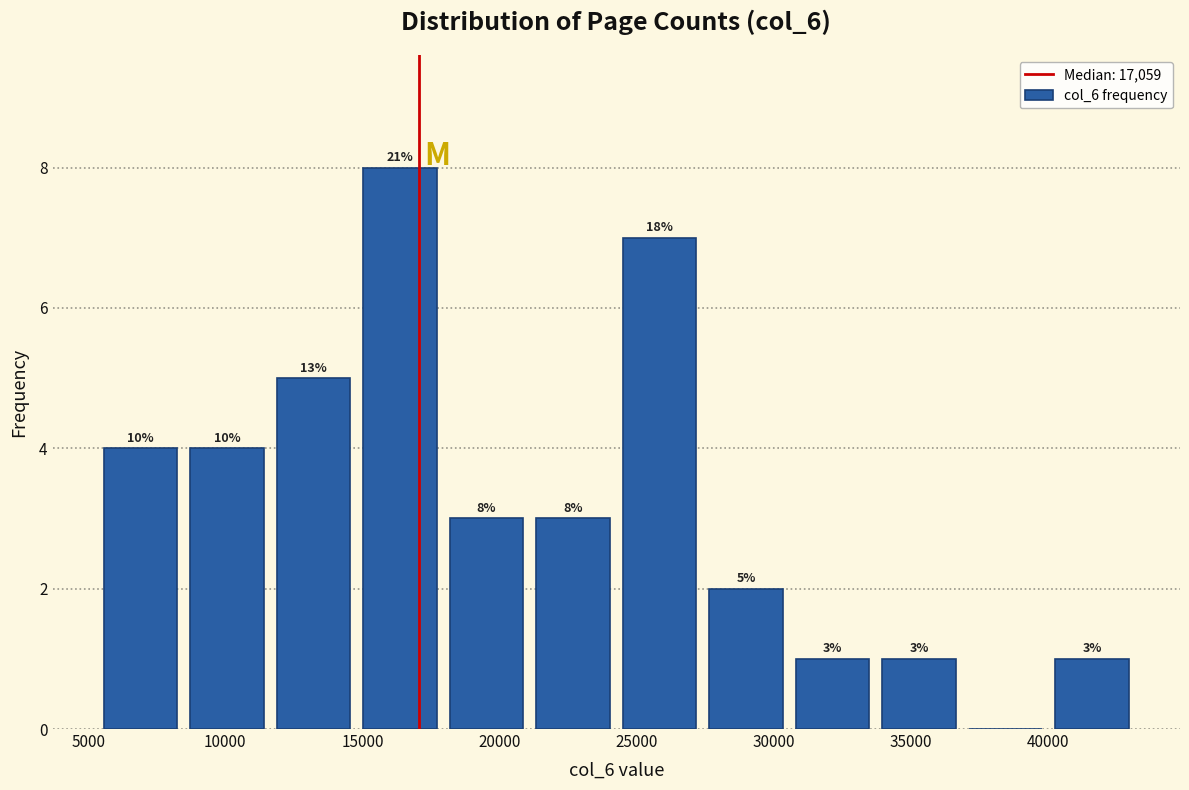

Which range on the x-axis has the tallest bar?

15000 to 18000